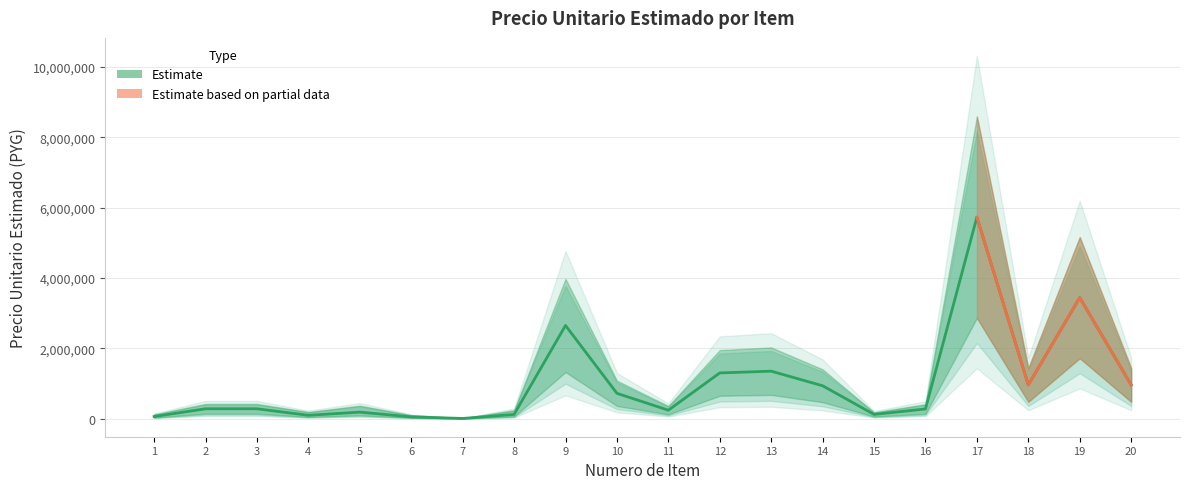

Reading left to right, what are all the values shown in this chart?

precio_unitario_estimado: 60000	280000	280000	95000	185000	50000	5000	120000	2650000	720000	240000	1300000	1350000	935000	120000	275000	5730000	960000	3441000	960000
upper_band: 120000	420000	420000	190000	370000	100000	10000	240000	3975000	1080000	360000	1950000	2025000	1402500	180000	412500	8595000	1440000	5161500	1440000
lower_band: 30000	140000	140000	47500	92500	25000	2500	60000	1325000	360000	120000	650000	675000	467500	60000	137500	2865000	480000	1720500	480000